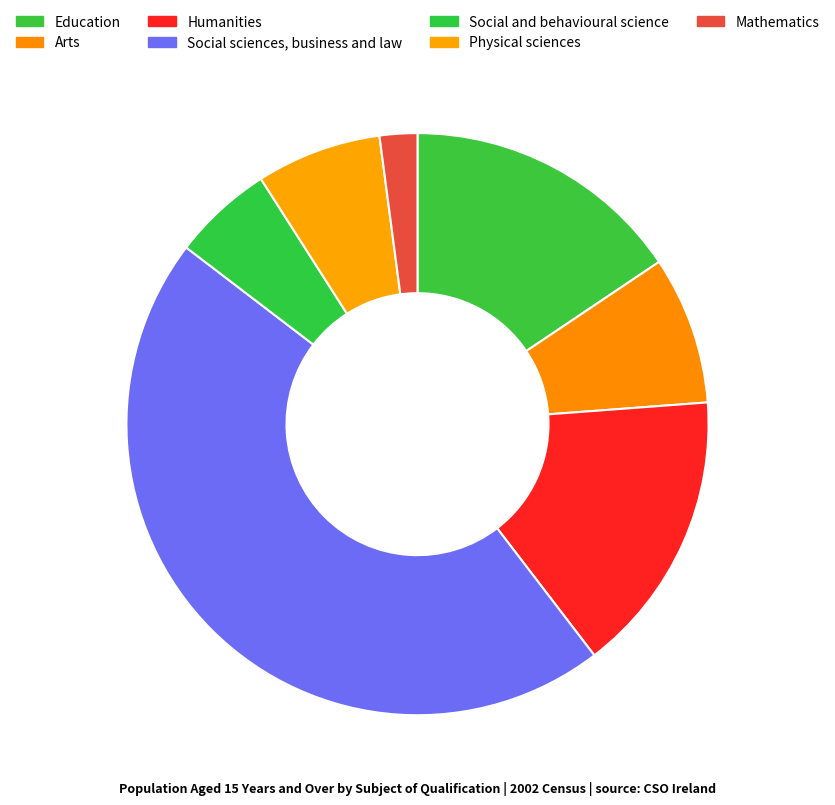

To the nearest percent, what is the average slice percentage?

14%